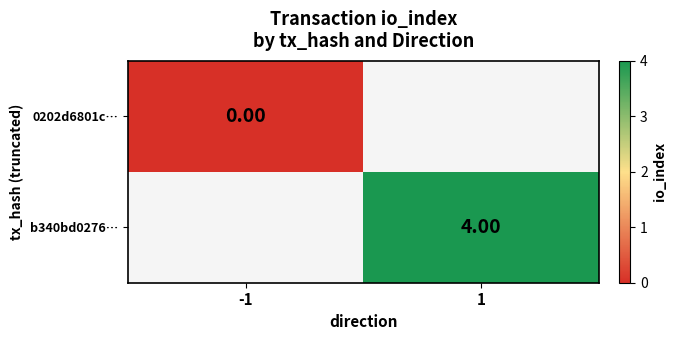

Which series has the widest spread of values?

0202d6801c…